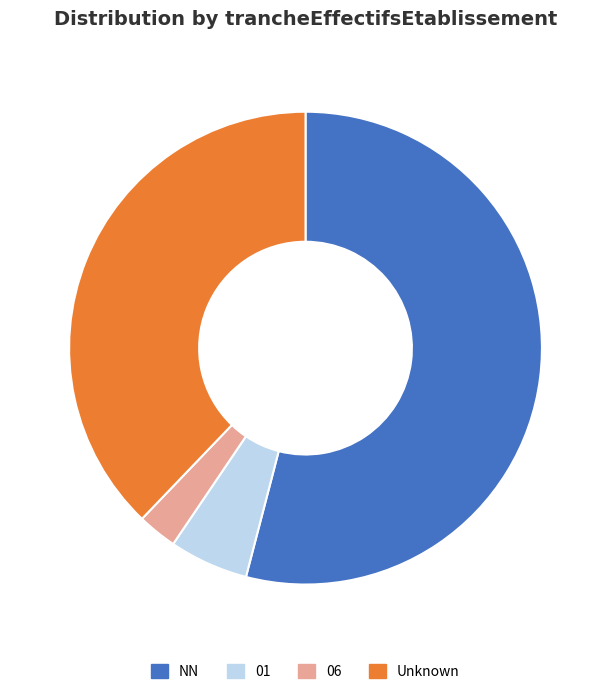

Do 06 and 01 together represent more than half of the pie?

No